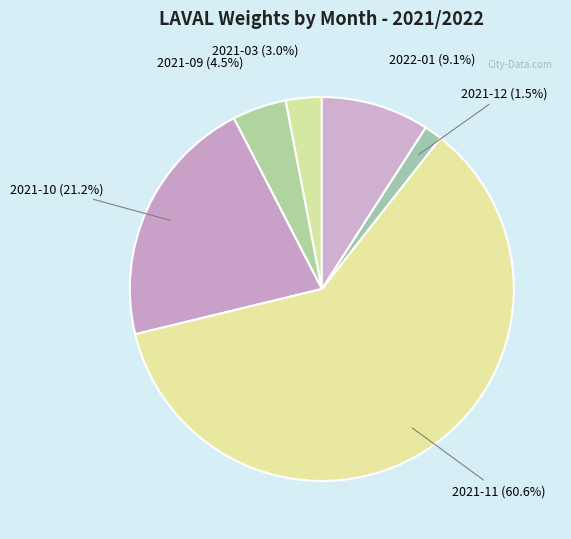

Approximately how many times larger is the value at 2021-11 compared to 2022-01?

6.7